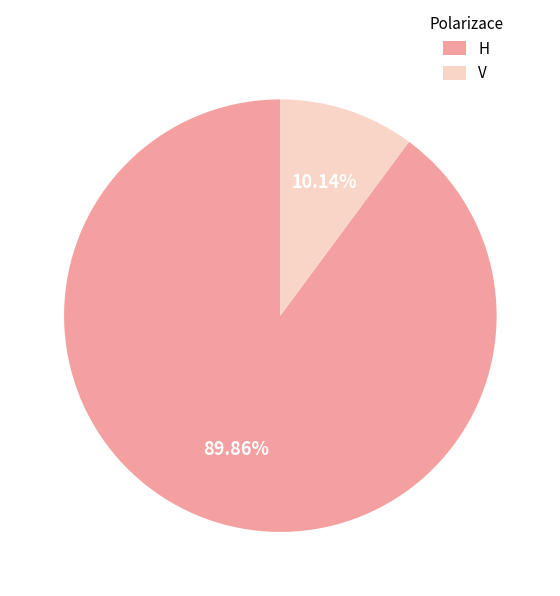

Which has a higher value, H or V?

H